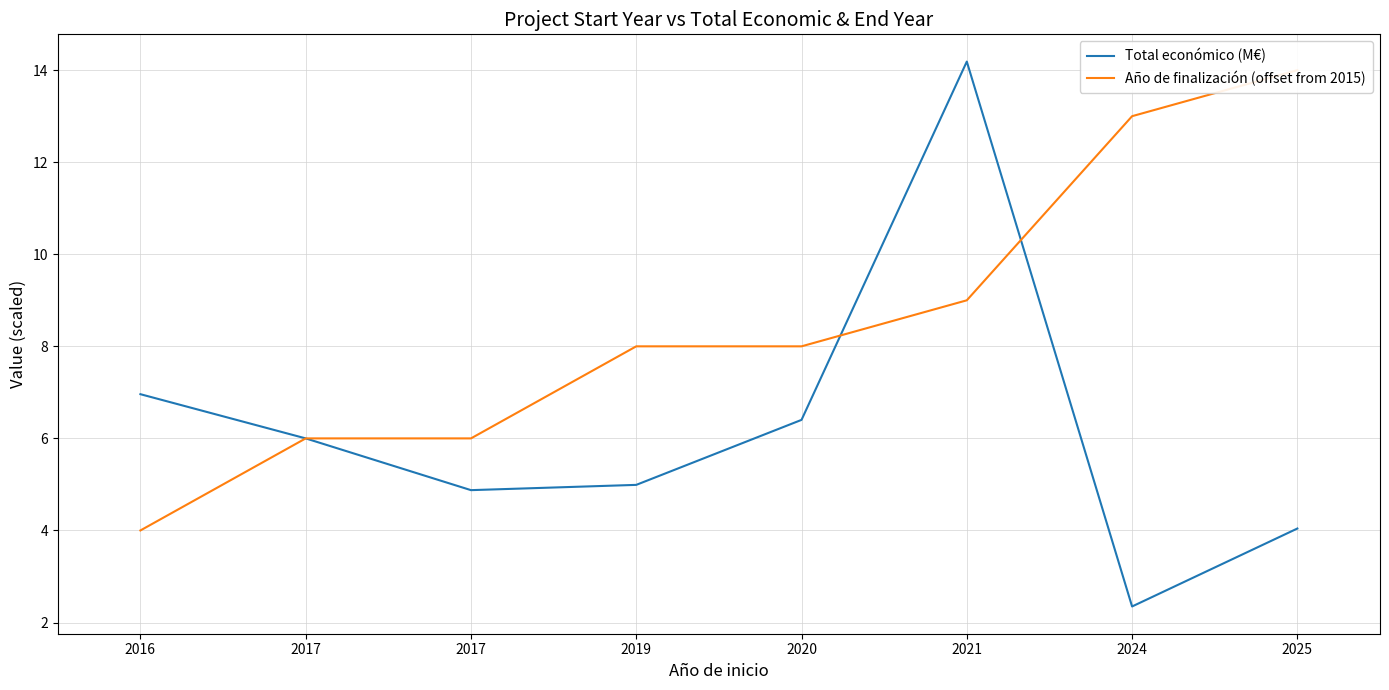

What is the value of the Año de finalización (offset from 2015) point at the 3rd from the left?

6.0